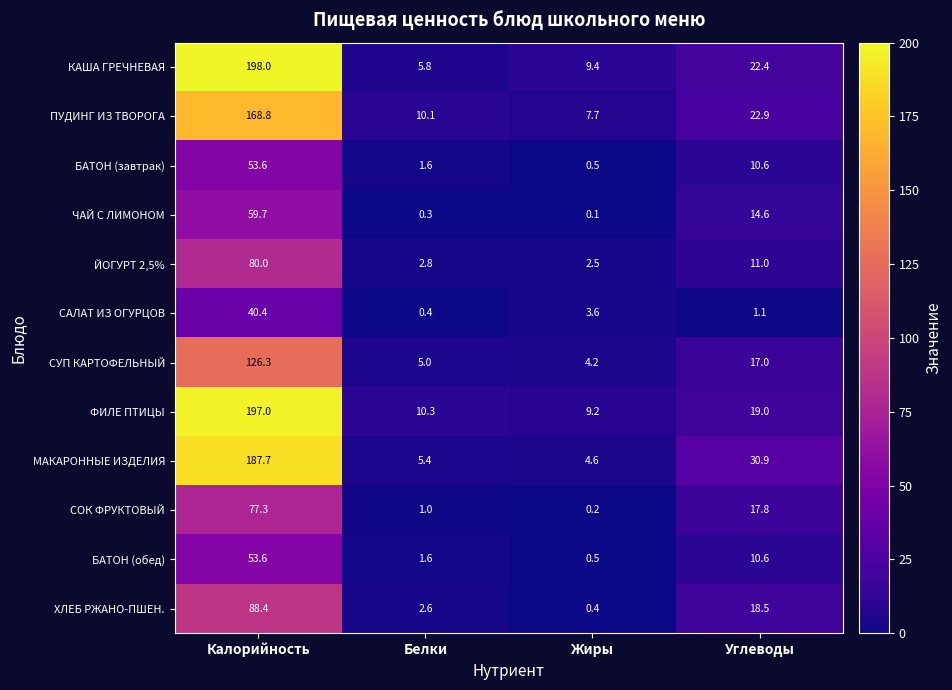

List the labels in order of СОК ФРУКТОВЫЙ value, largest first.

Калорийность, Углеводы, Белки, Жиры